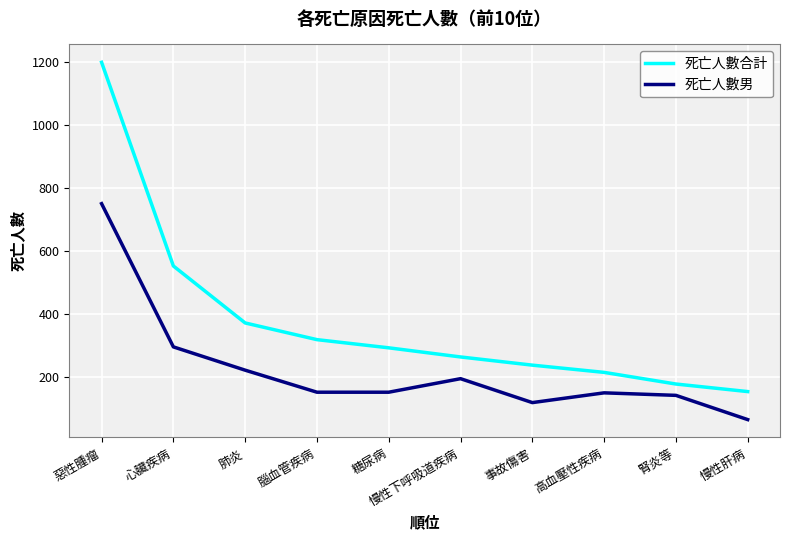

What is the sum of the 死亡人數合計 values at 糖尿病 and 慢性下呼吸道疾病?

557